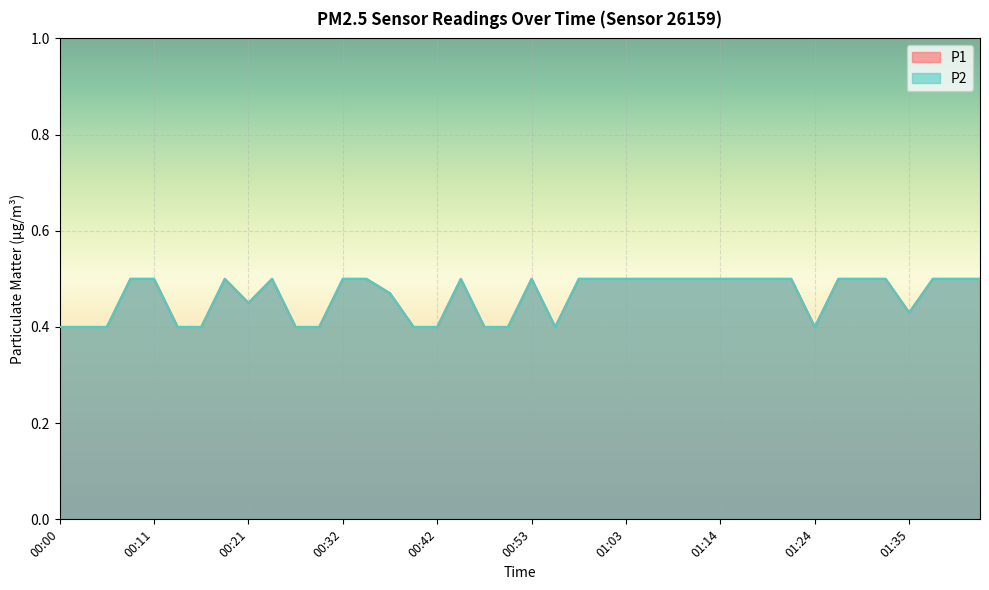

Where is the first local maximum for P1?

00:19